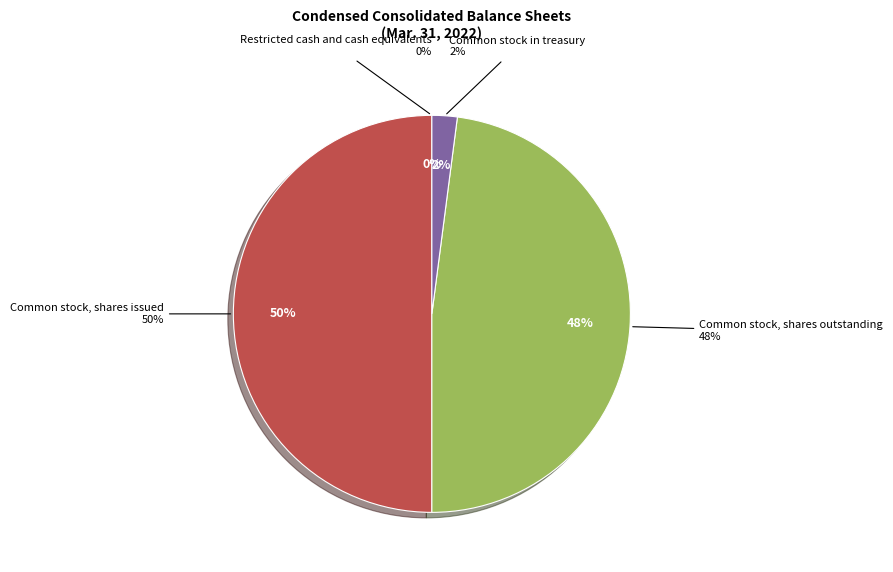

To the nearest percent, what is the average slice percentage?

25%